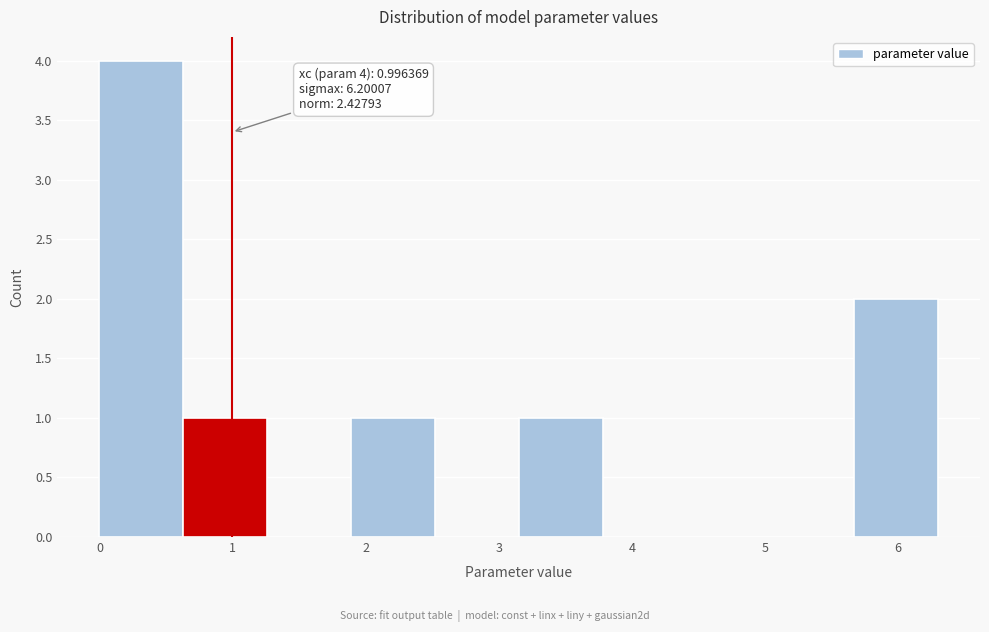

Over which range of the x-axis is the bar tallest?

0.0 to 0.6